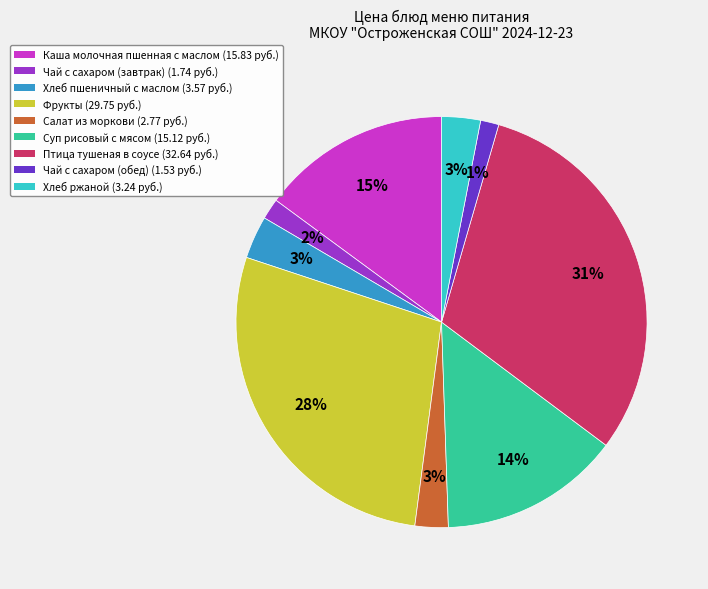

The Салат из моркови slice represents 3% of the pie. True or false?

True